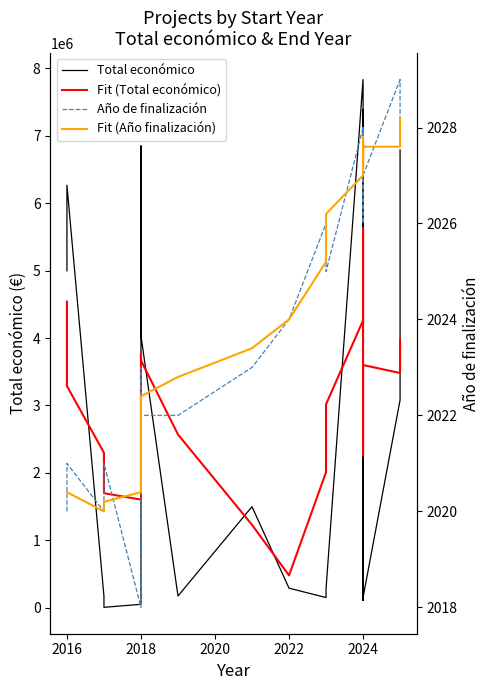

At 2018, list the series in order from smallest to largest.

Año de finalización, Fit (Año finalización), Total económico, Fit (Total económico)